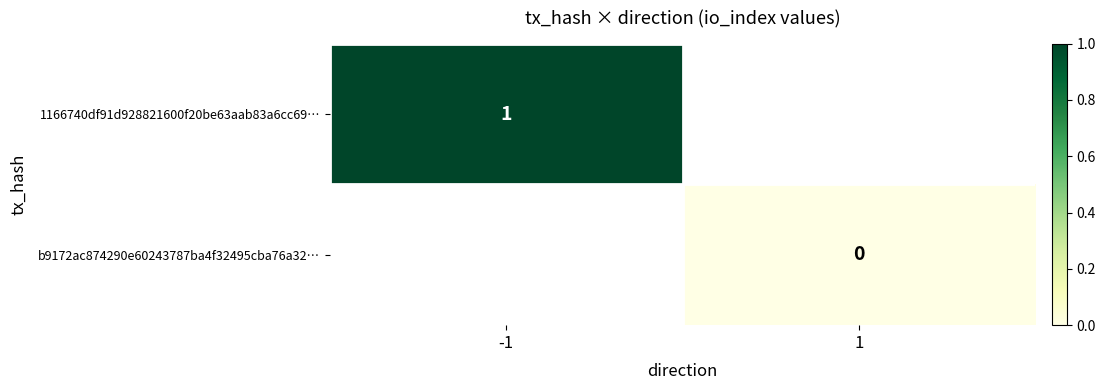

At how many categories does at least one series exceed 0?

1